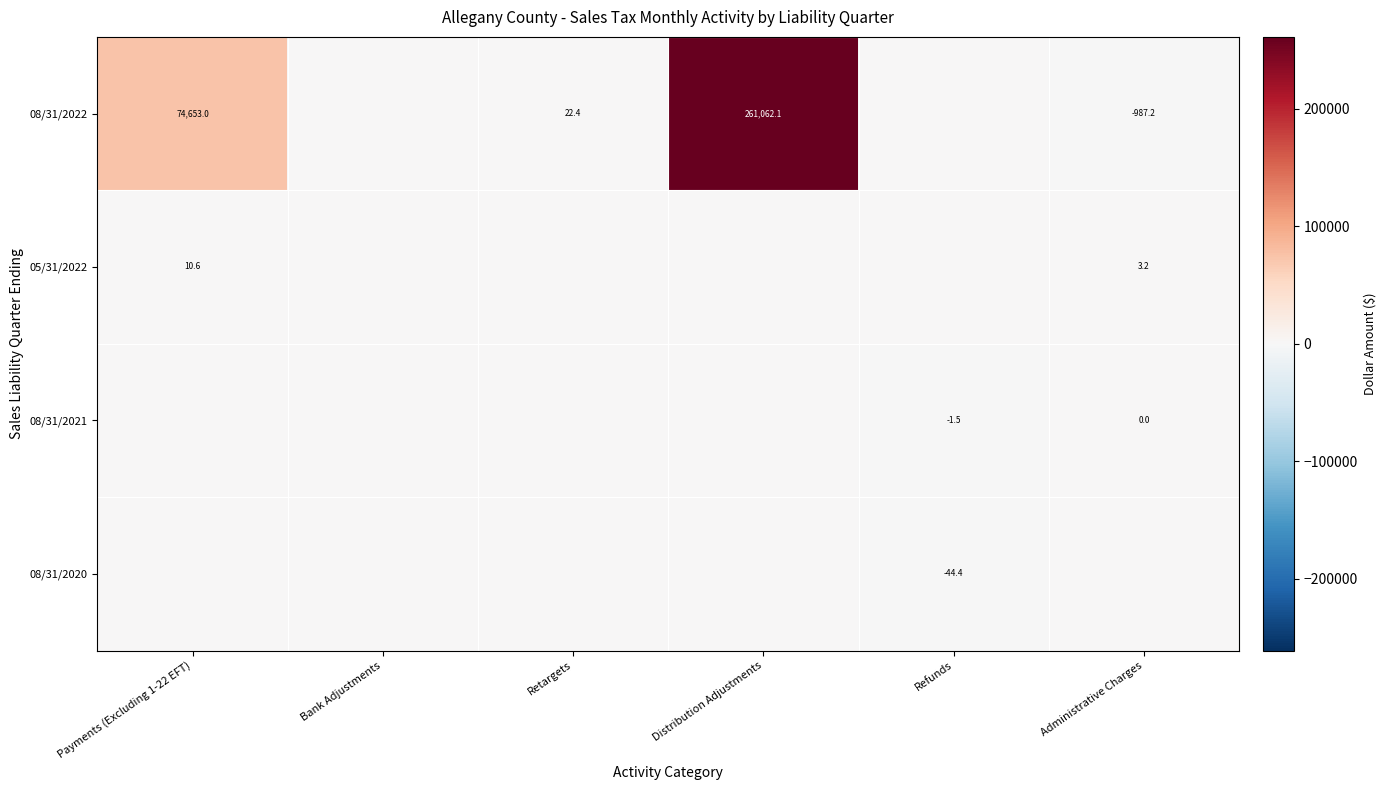

What is the smallest value displayed?

-987.2